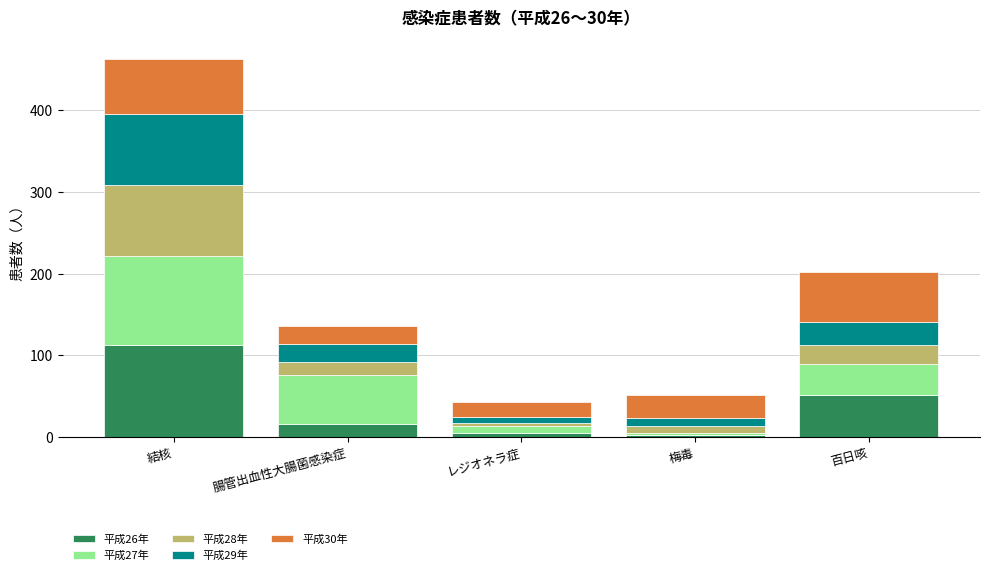

What is the total value across all series at 梅毒?

51